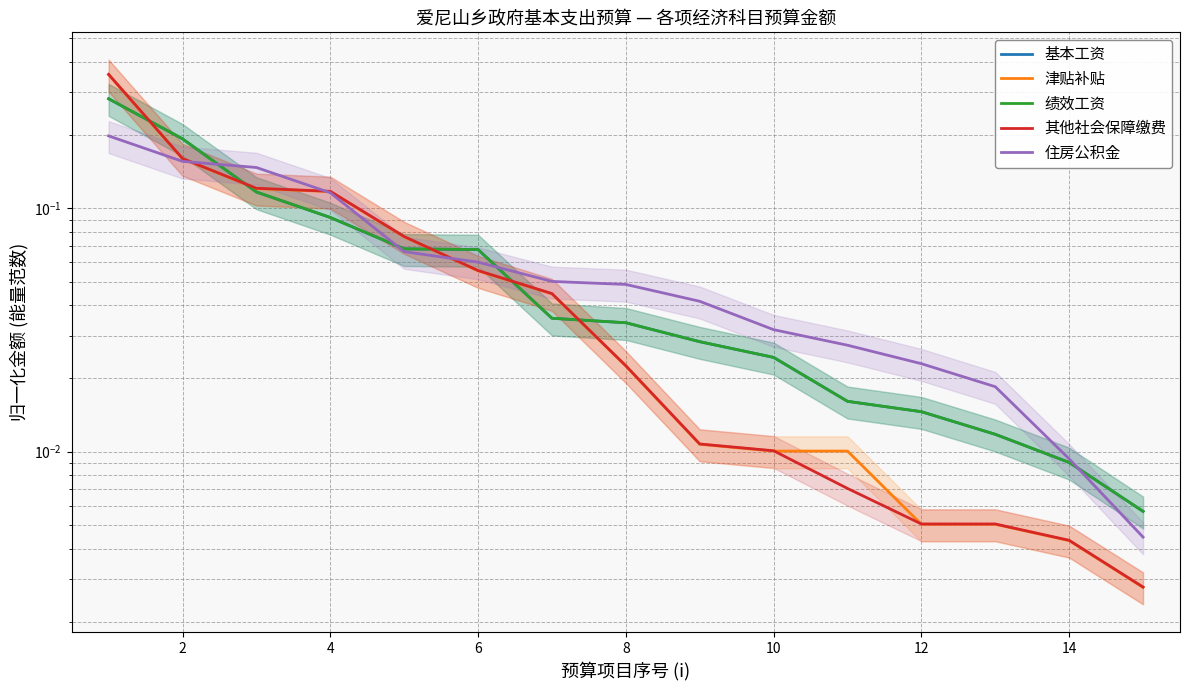

Rank the series by their maximum value, from highest to lowest.

其他社会保障缴费, 津贴补贴, 基本工资, 绩效工资, 住房公积金